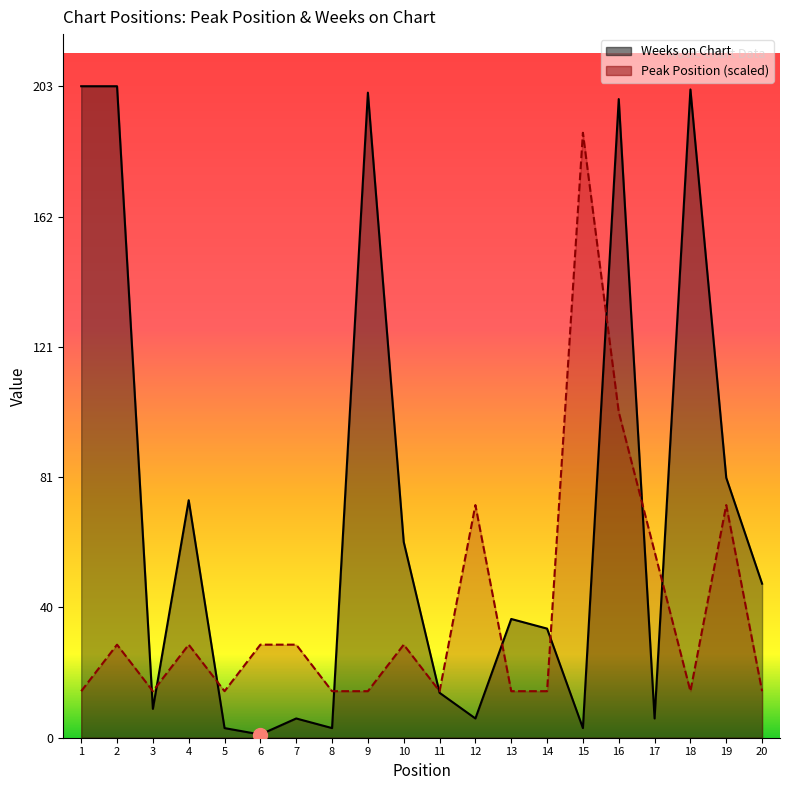

True or false: Weeks on Chart and Peak Position intersect in this chart.

True